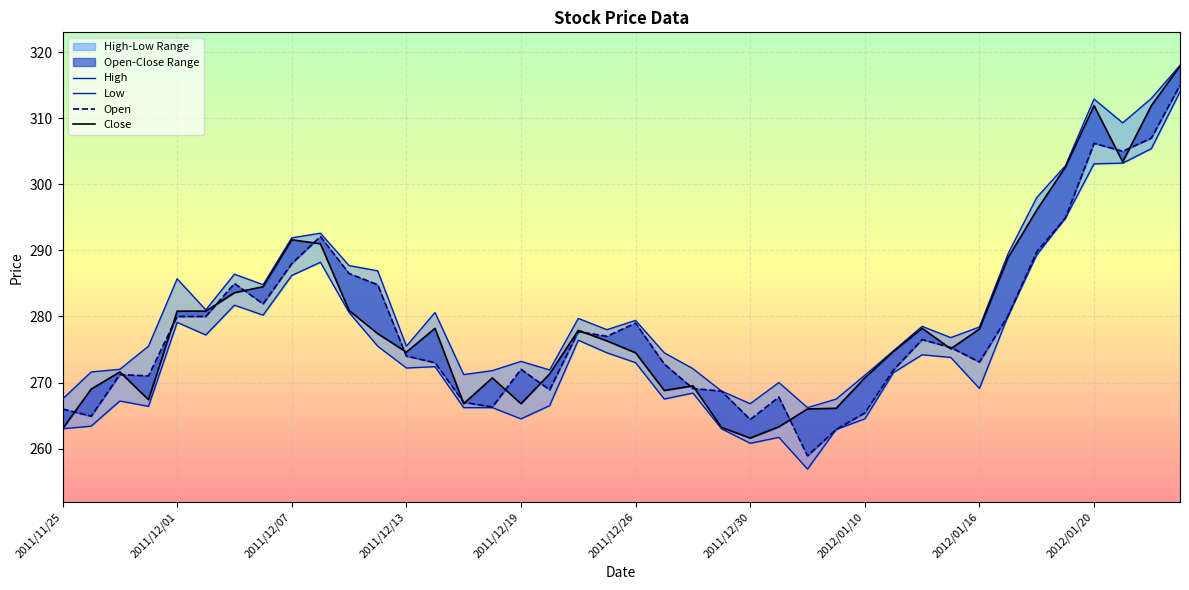

True or false: Open and High cross at least once.

False